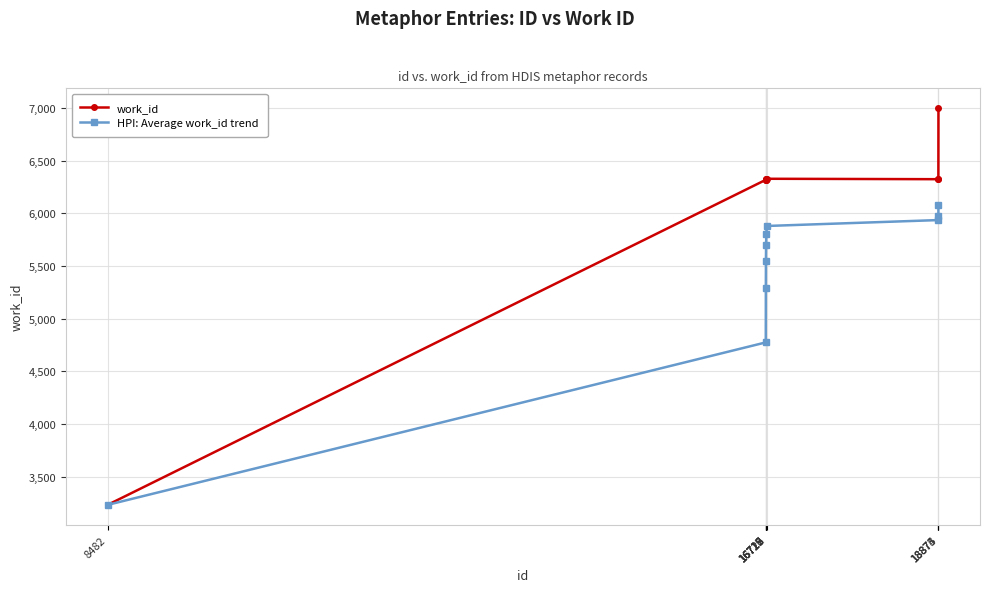

List the series in order of their overall mean, highest first.

work_id, HPI: Average work_id trend